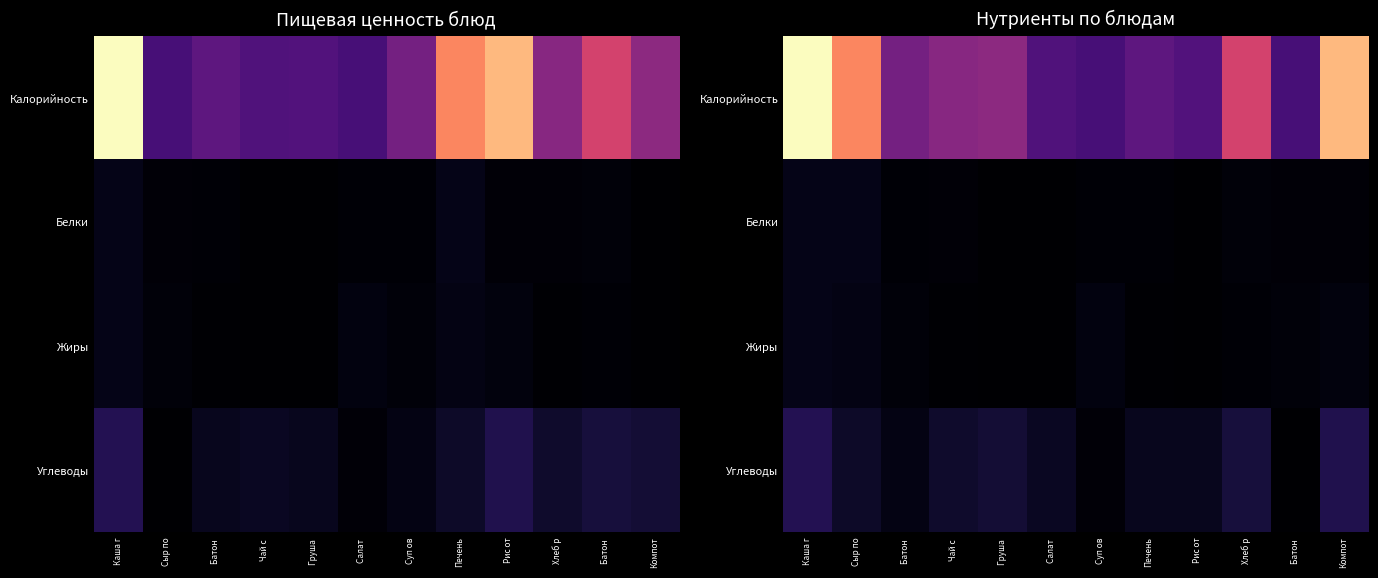

The Жиры series shows 0.4 at Рис от. True or false?

True